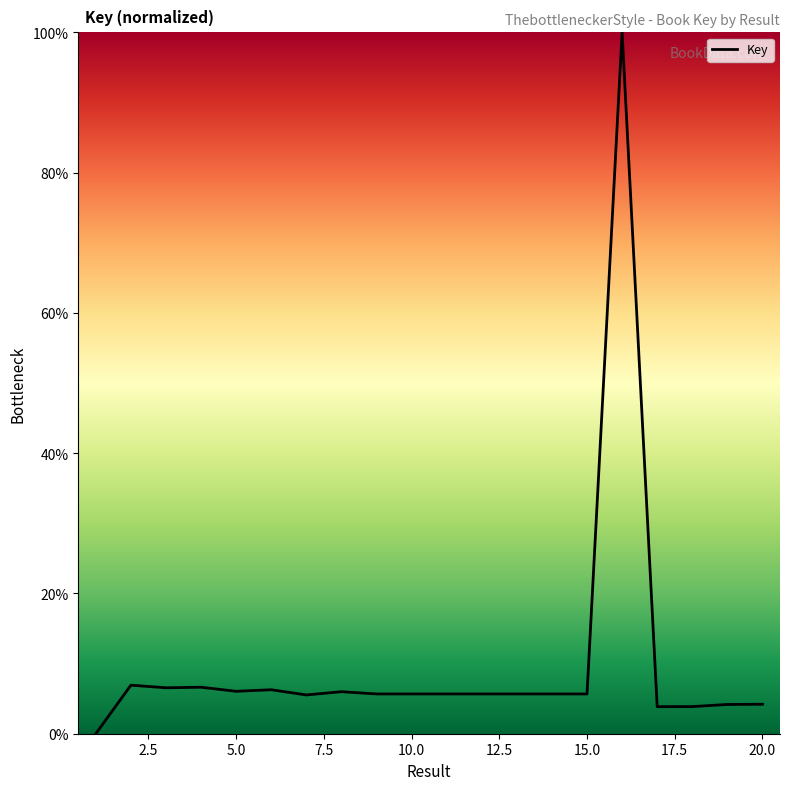

Count the number of data series in this chart.

1